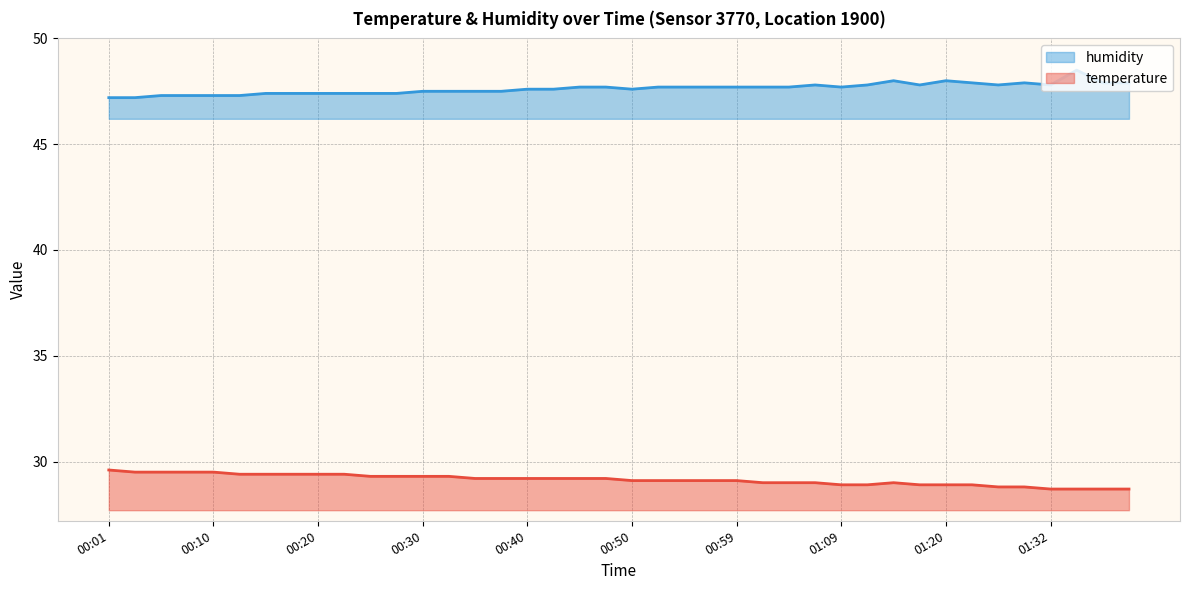

Where is the first local minimum for humidity?

00:50